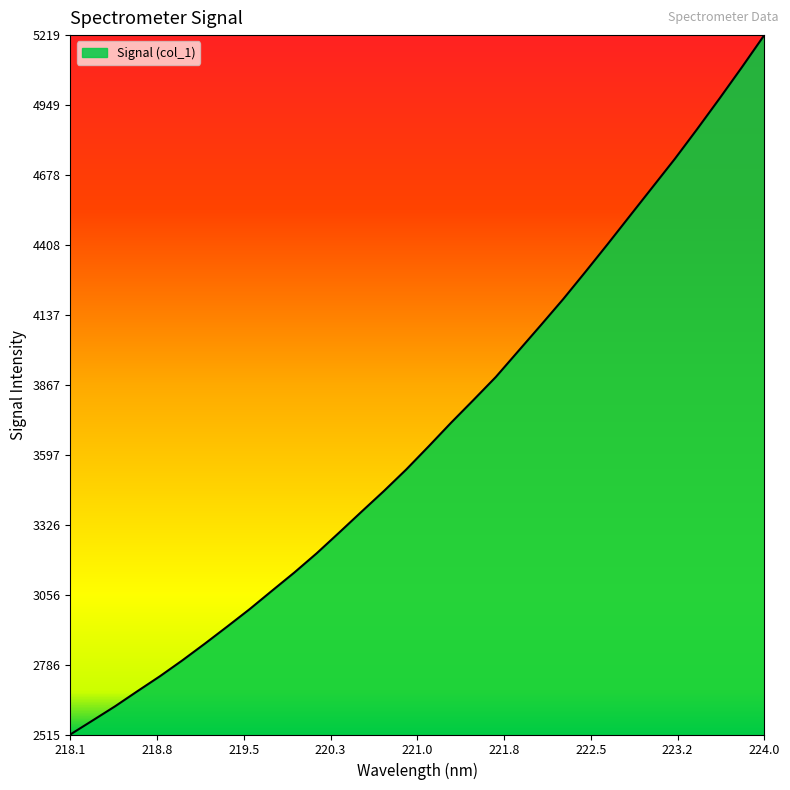

What is the smallest value displayed?

2515.5